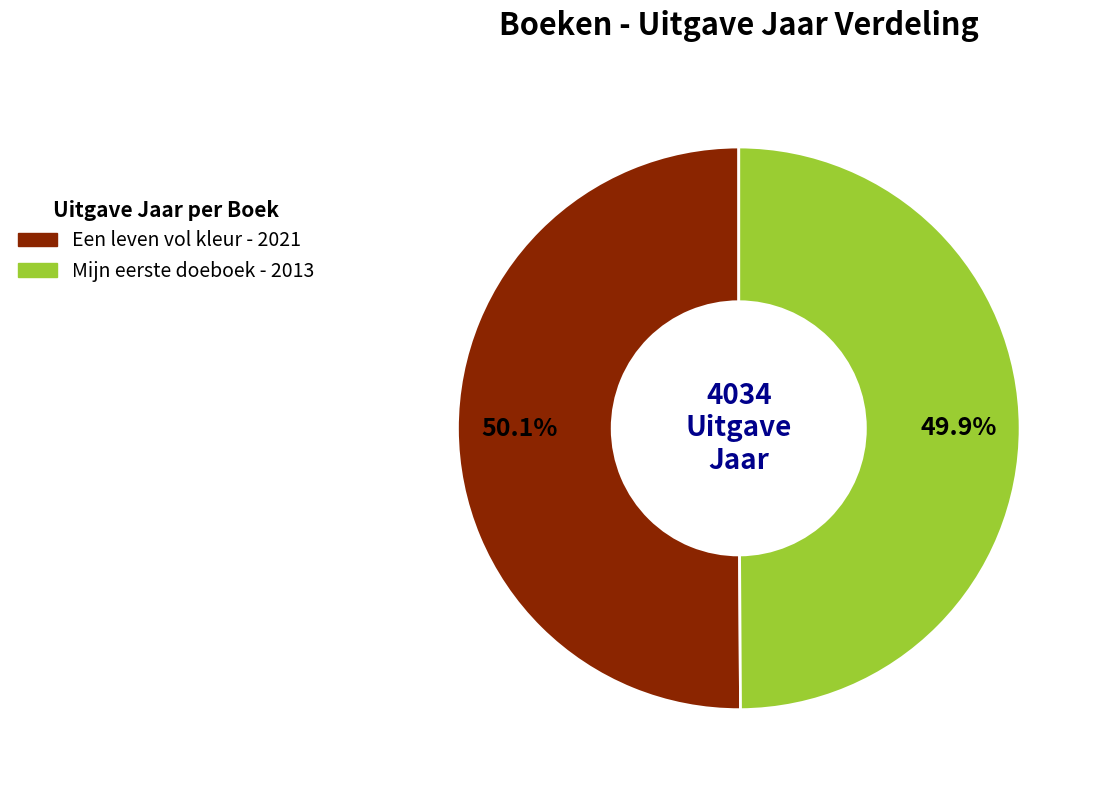

To the nearest percent, what percentage of the pie is Mijn eerste doeboek?

50%